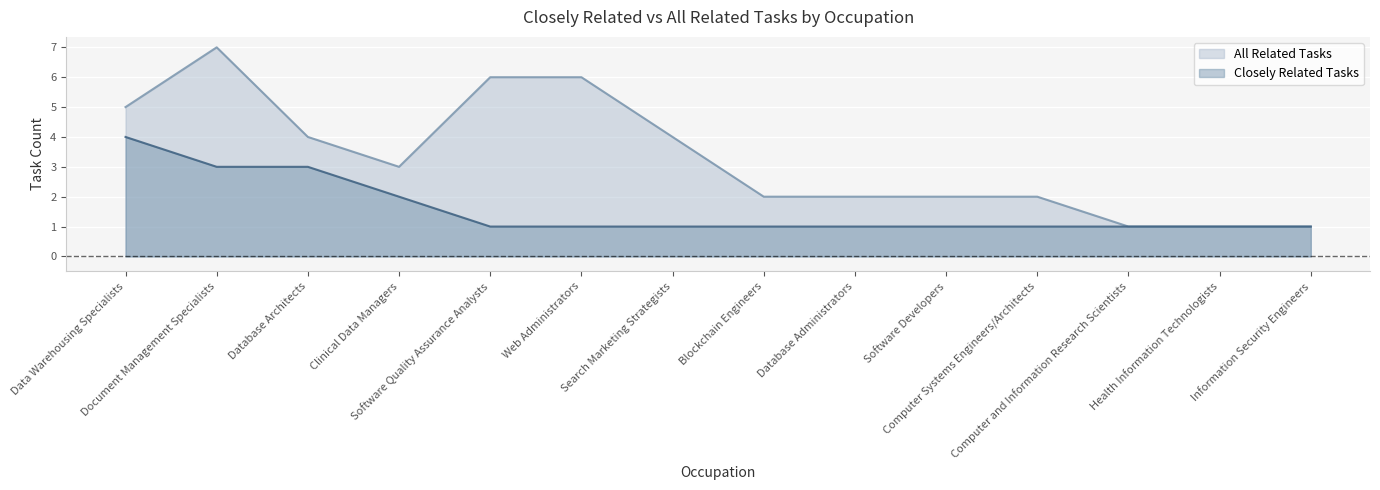

At how many categories does at least one series exceed 1?

11